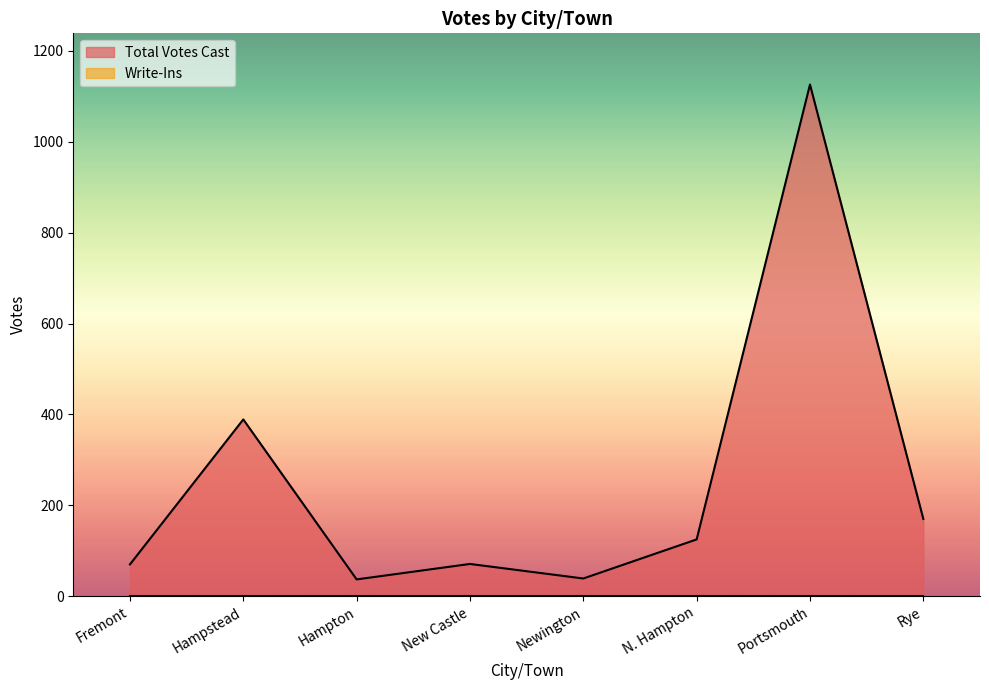

What is the smallest value displayed?

0